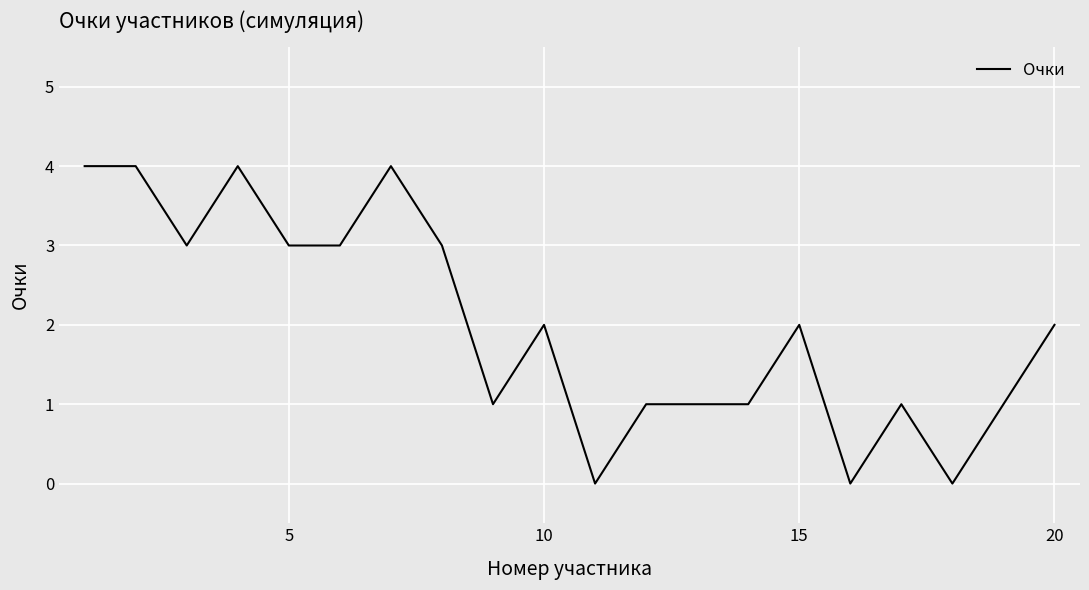

What is the average value?

2